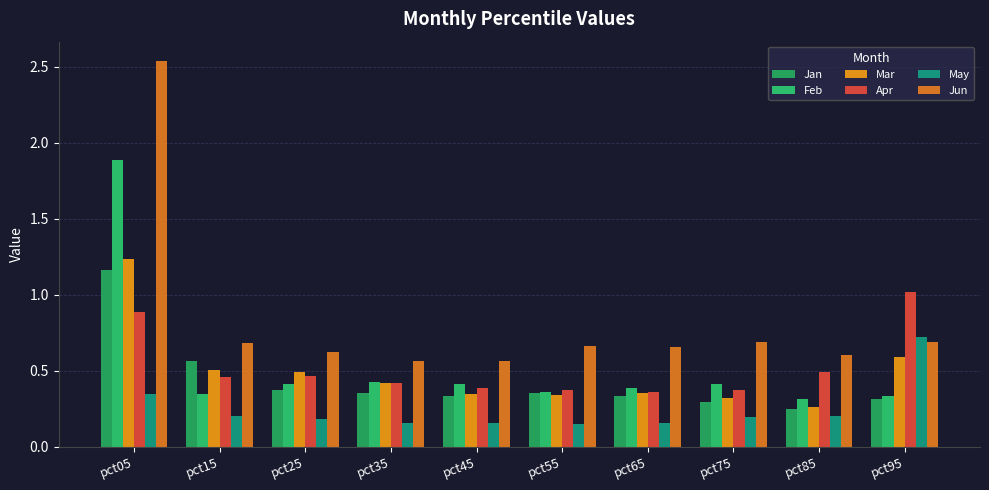

What is the sum of the Jun values at pct35 and pct85?

1.2